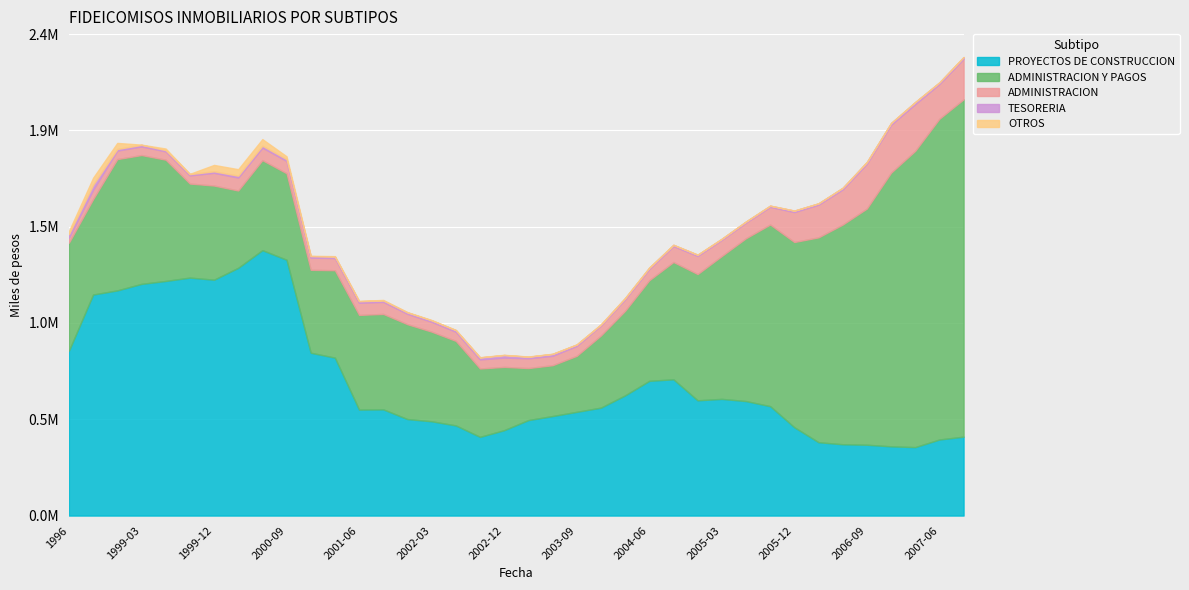

True or false: ADMINISTRACION and PROYECTOS DE CONSTRUCCION cross at least once.

False